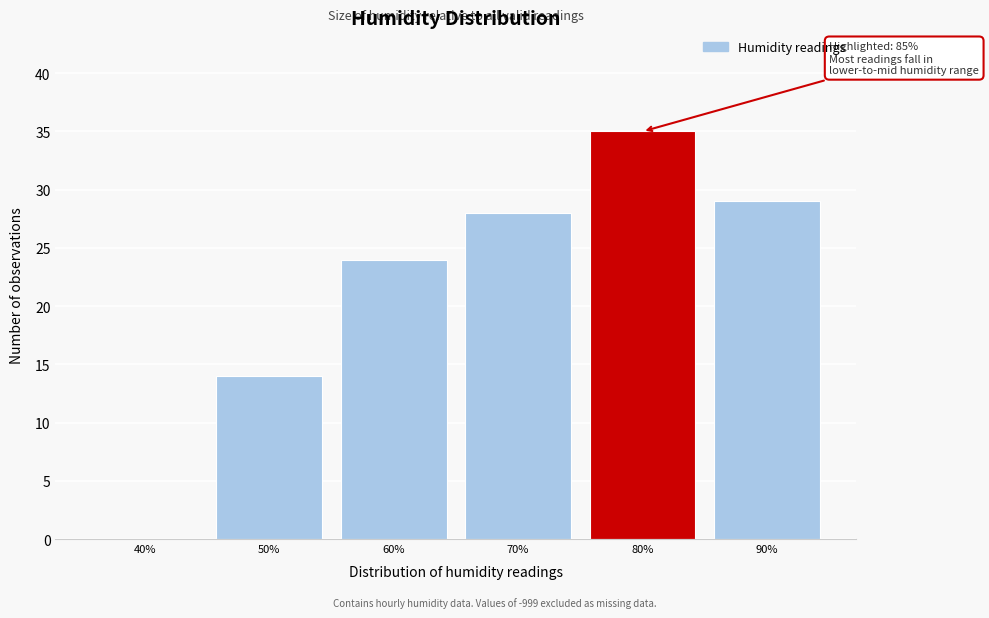

Reading left to right, what are all the values shown in this chart?

40%=0	50%=14	60%=24	70%=28	80%=35	90%=29